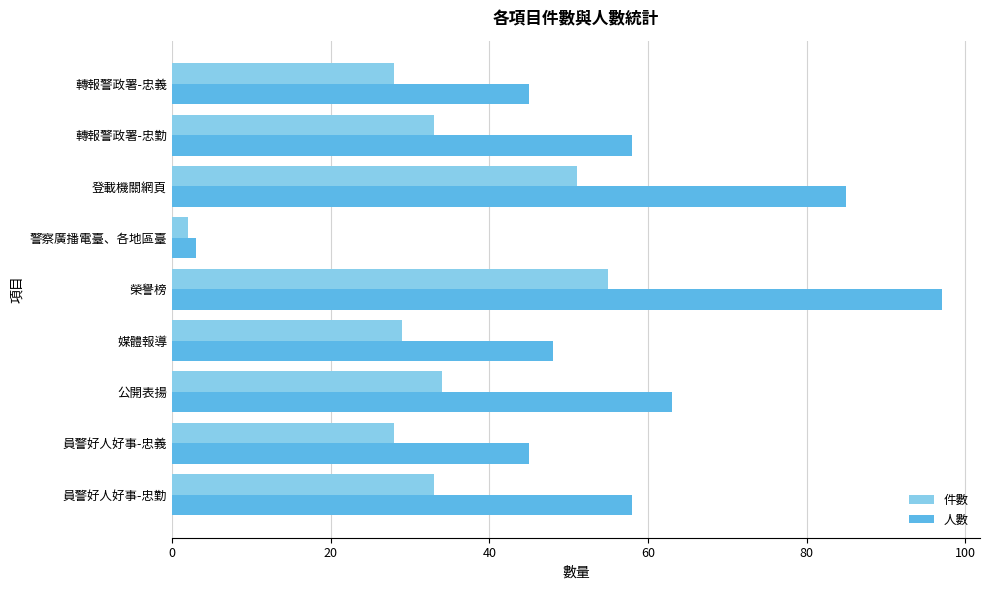

Which series has the widest spread of values?

人數